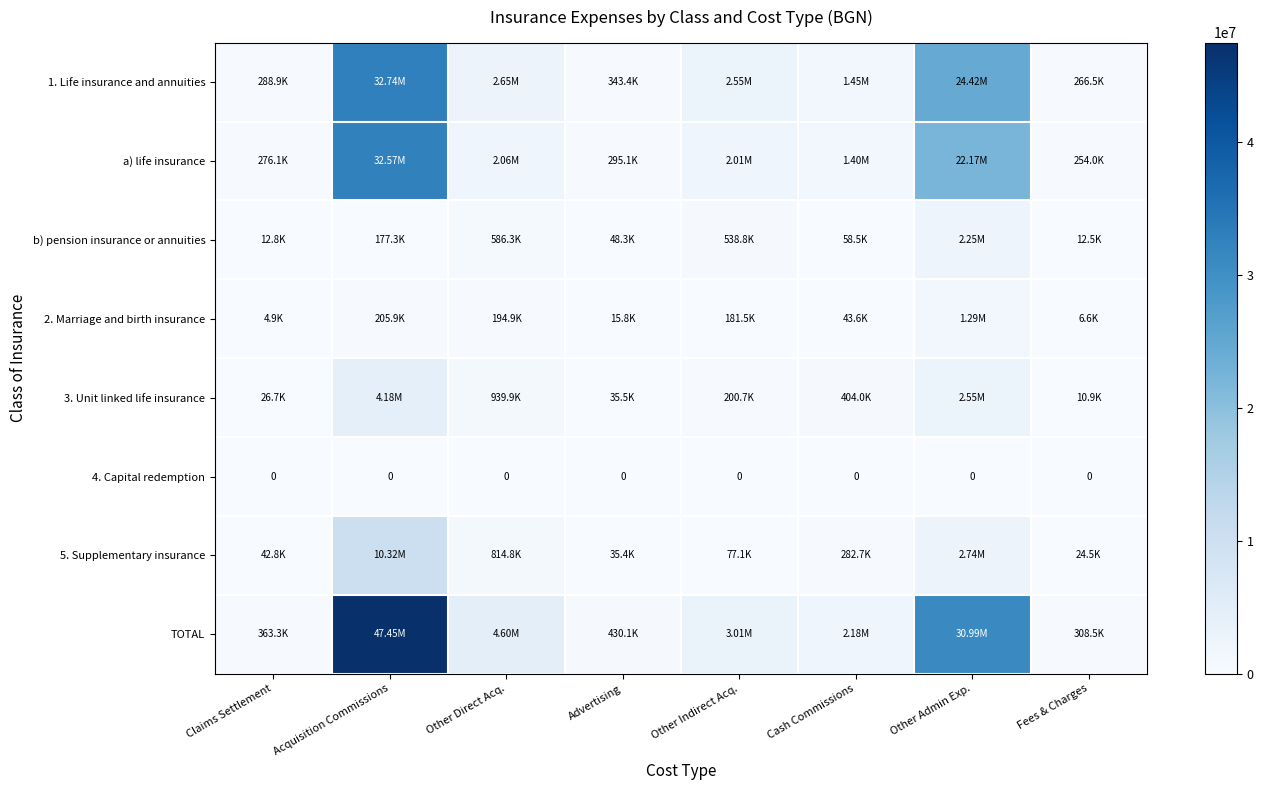

How many data points in 2. Marriage and birth insurance are less than 181461?

4